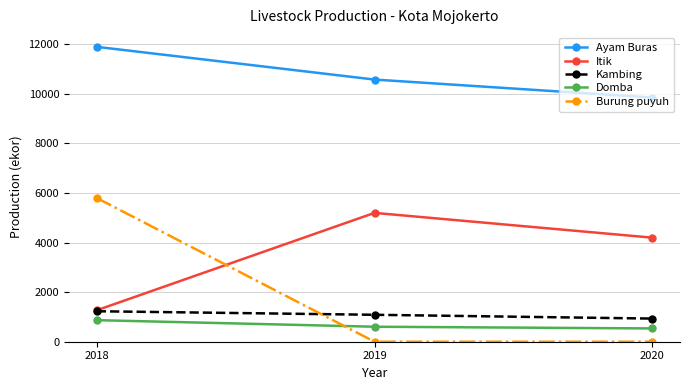

Which series changed the most between 2018 and 2019?

Burung puyuh